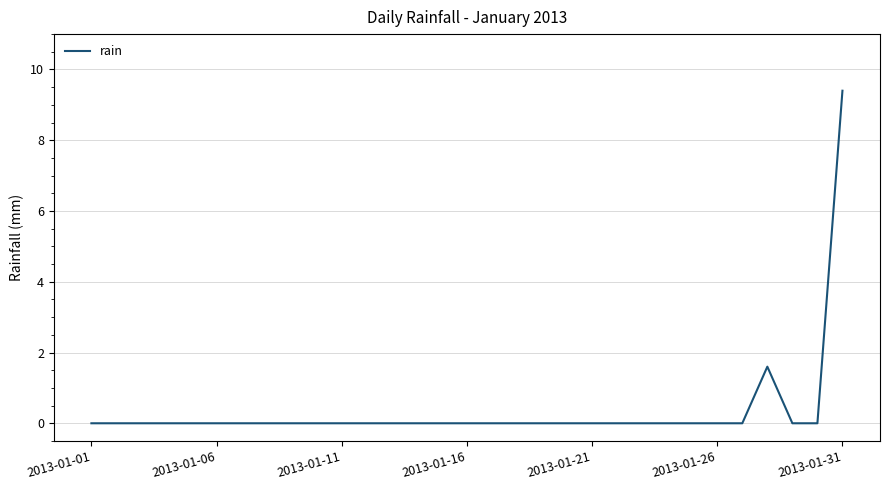

Reading left to right, transcribe all the data shown in this chart.

0.0	0.0	0.0	0.0	0.0	0.0	0.0	0.0	0.0	0.0	0.0	0.0	0.0	0.0	0.0	0.0	0.0	0.0	0.0	0.0	0.0	0.0	0.0	0.0	0.0	0.0	0.0	1.6	0.0	0.0	9.4